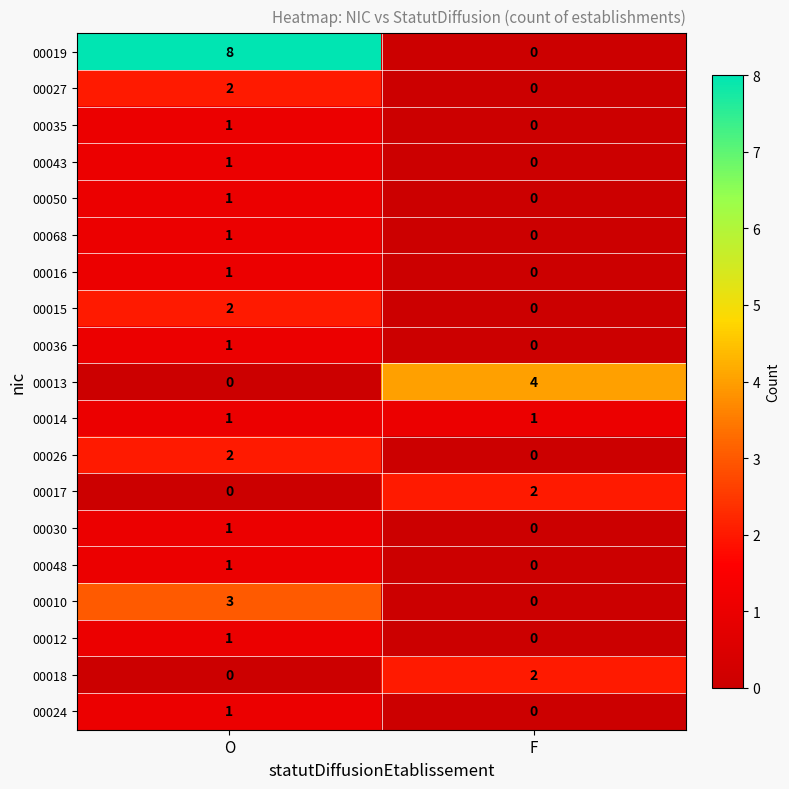

What is the maximum value shown in the chart?

8